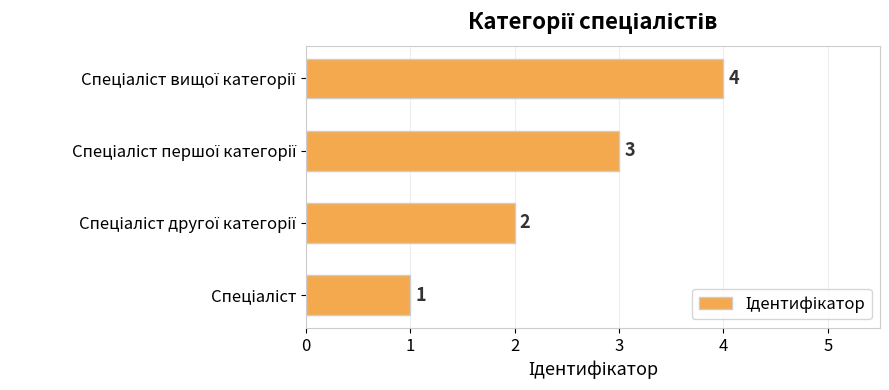

Does the chart contain stacked bars?

No